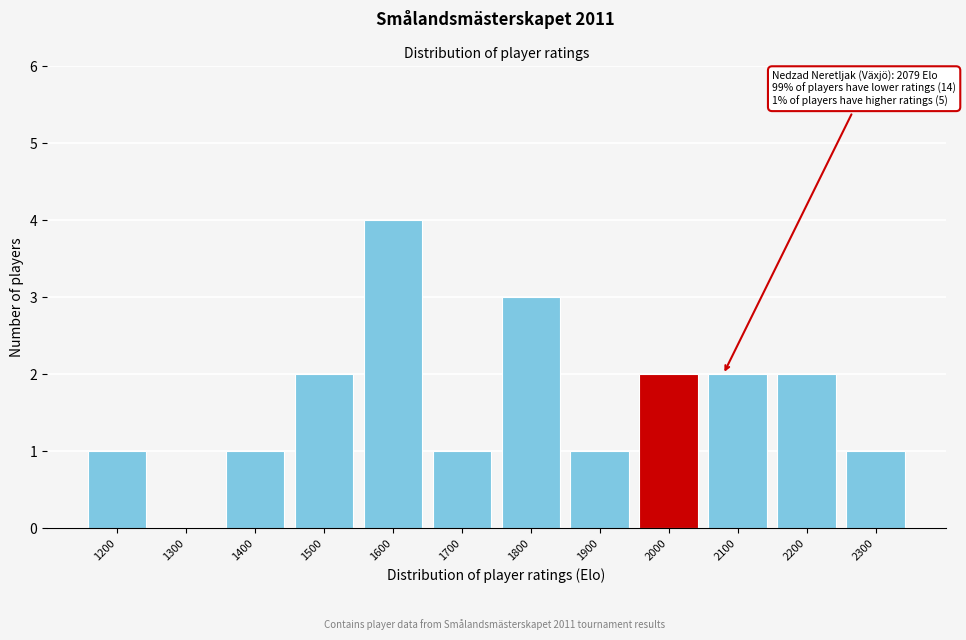

Reading right to left, transcribe all the data shown in this chart.

2300=1	2200=2	2100=2	2000=2	1900=1	1800=3	1700=1	1600=4	1500=2	1400=1	1300=0	1200=1